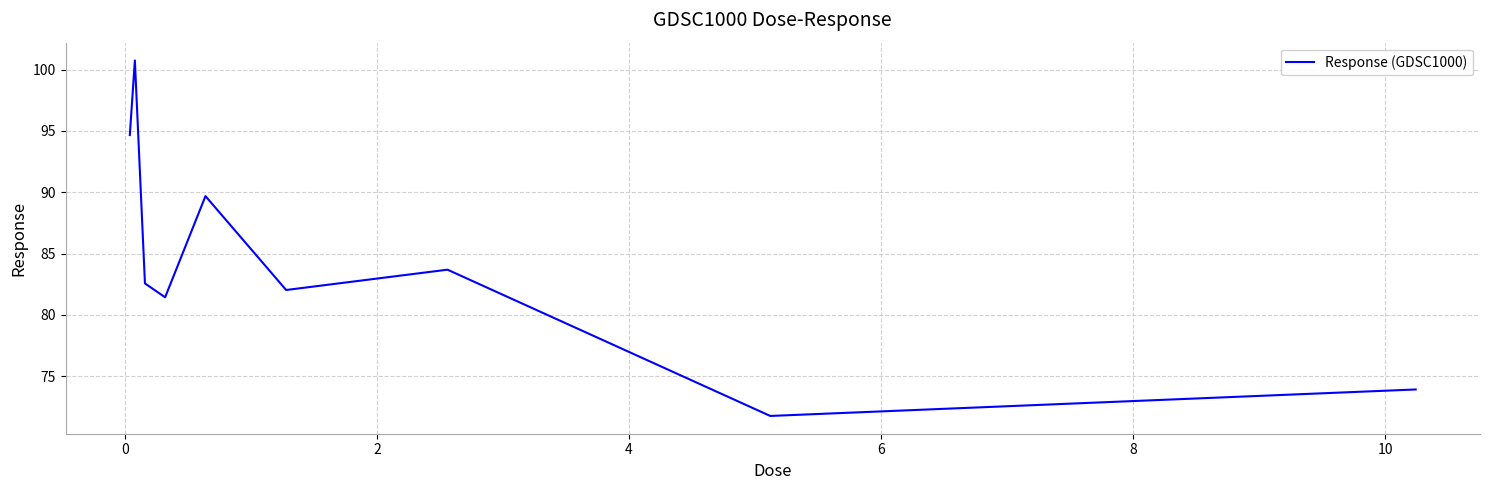

What is the difference between the maximum and minimum values?

29.0